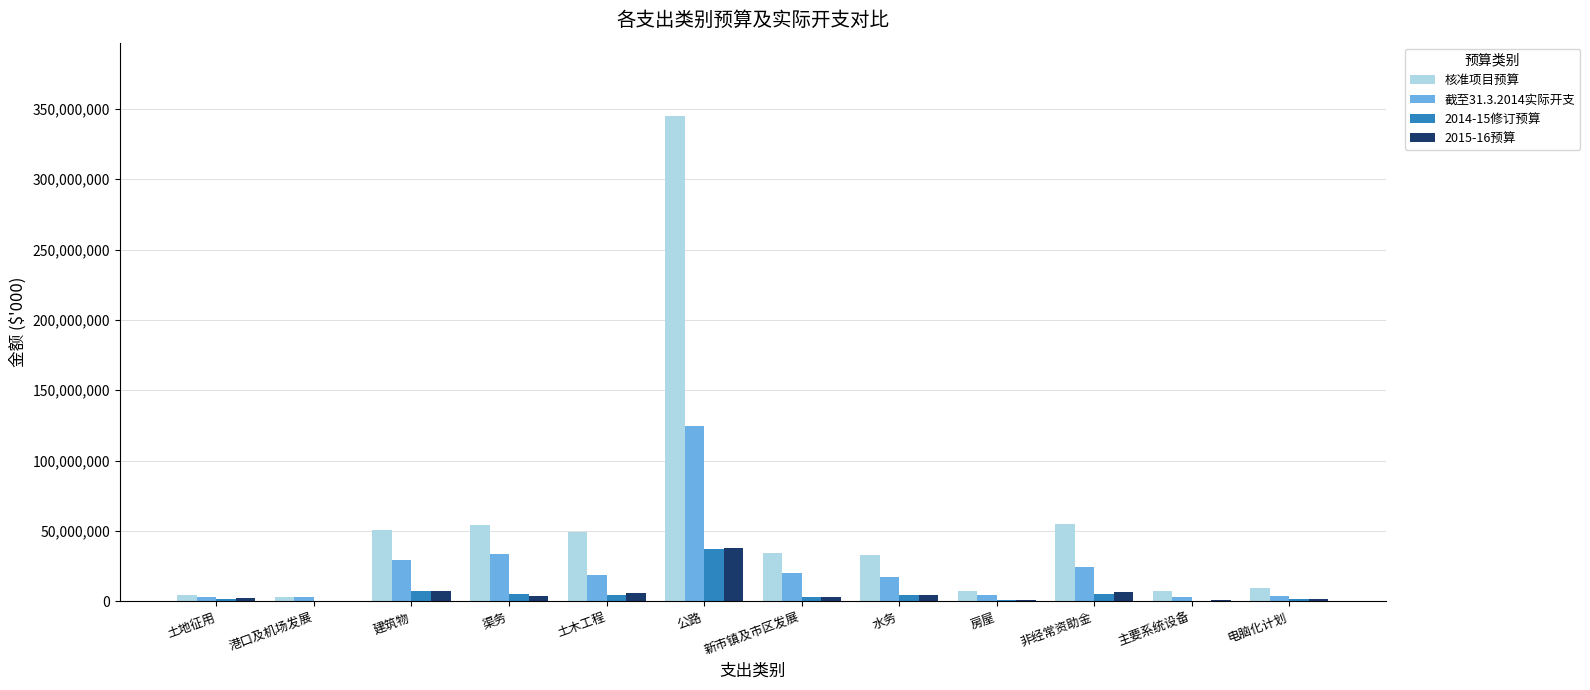

Which series has the largest total across all categories?

核准项目预算